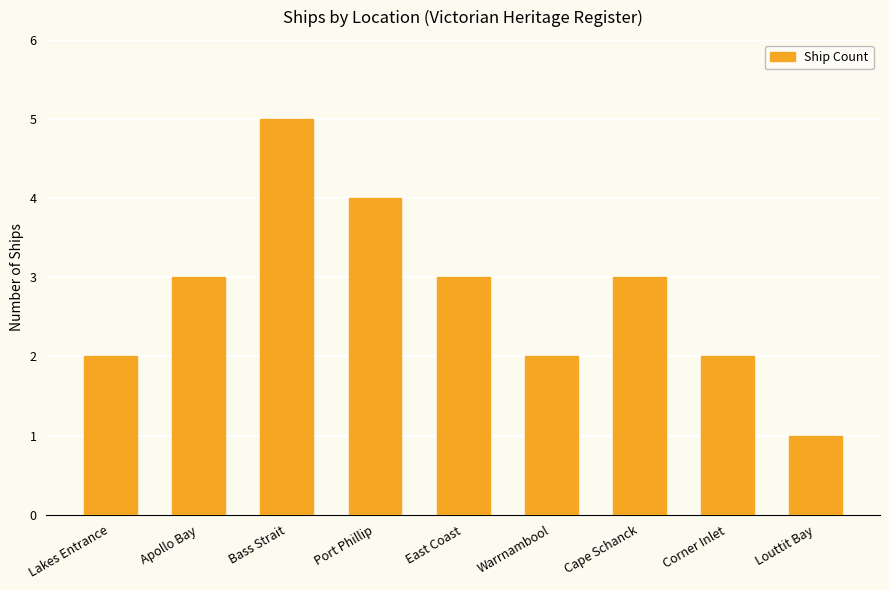

What value does the data have at Port Phillip?

4